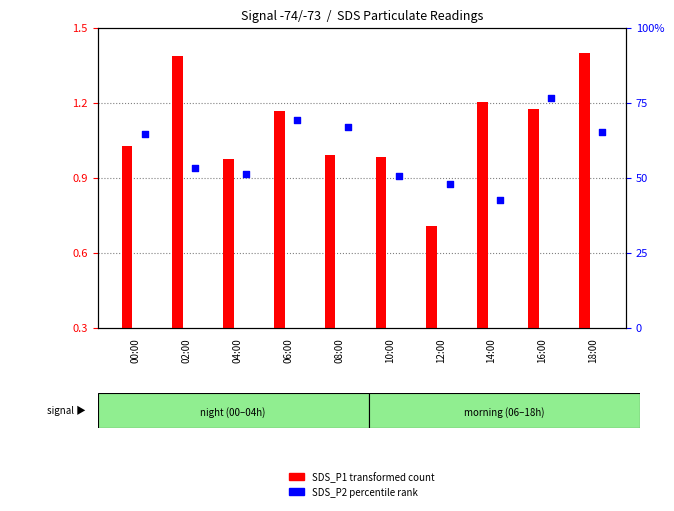

What is the total value across all series at 16:00?

2.3